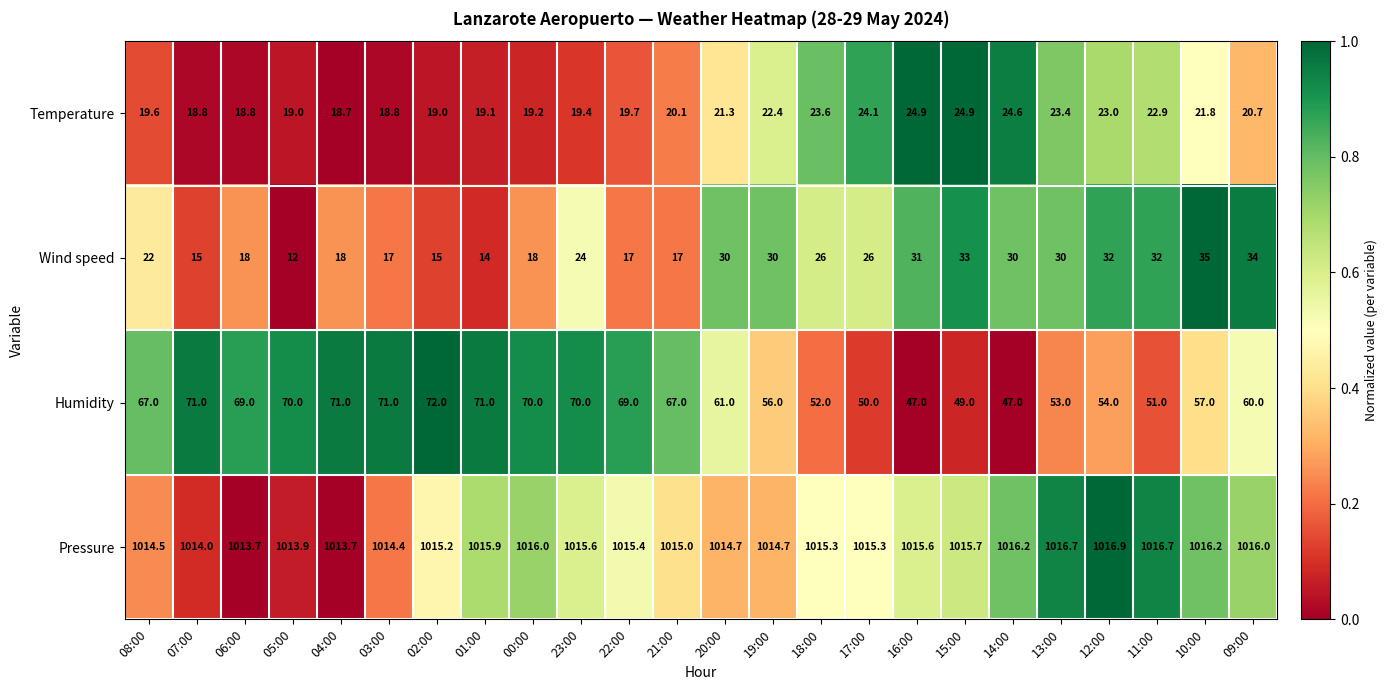

True or false: Wind speed has a value of 19.4 at 09:00.

False